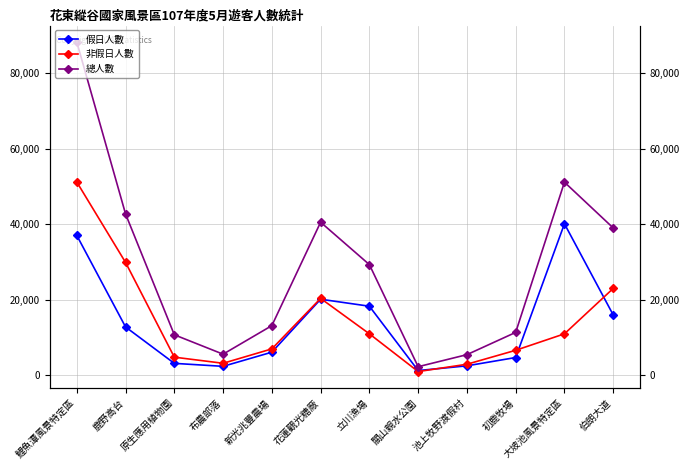

How many distinct data groups are displayed?

3